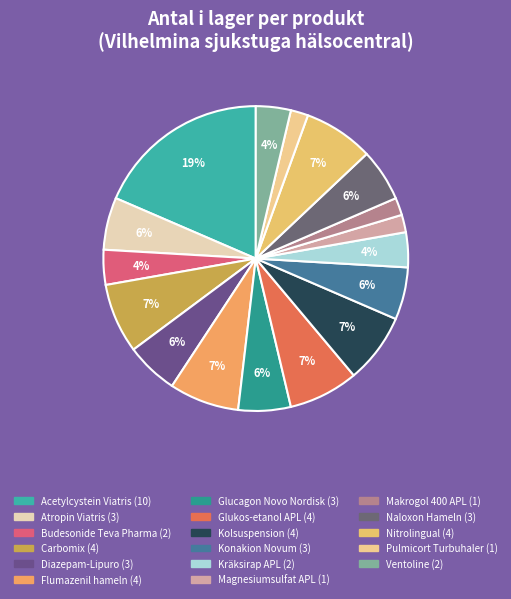

How many segments does this pie chart have?

17